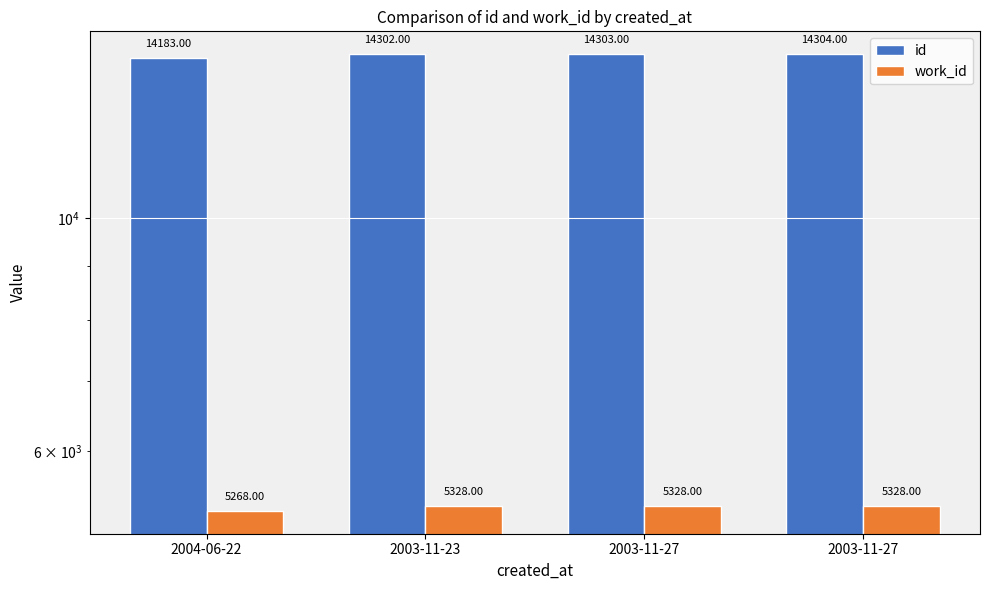

Which series has the largest total across all categories?

id